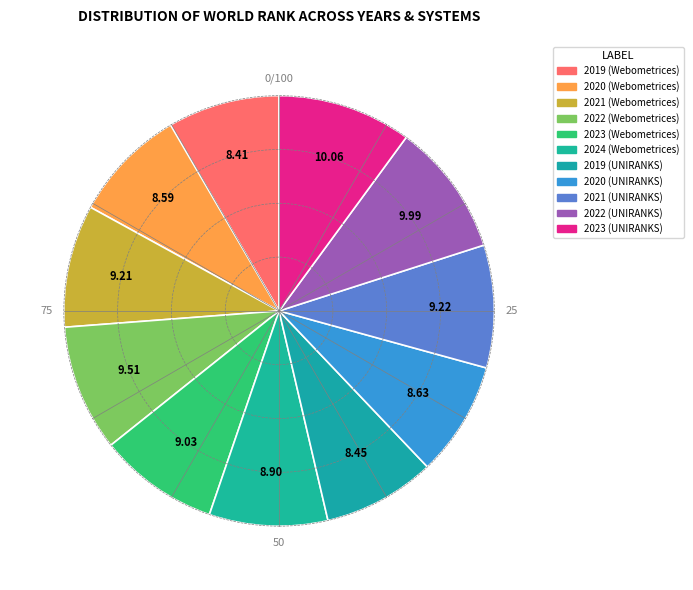

How many segments does this pie chart have?

11